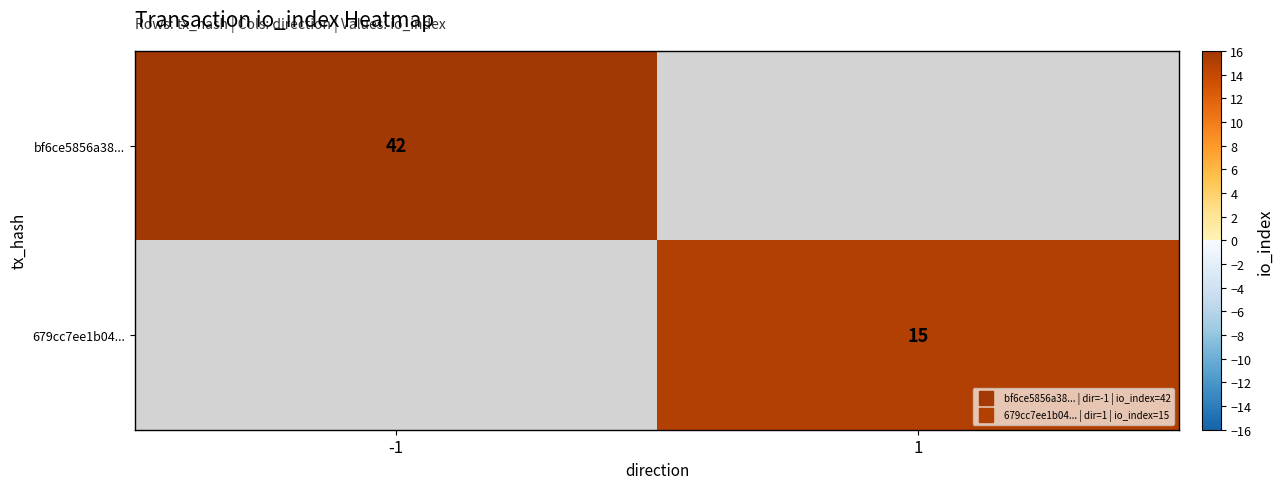

What is the minimum value shown in the chart?

15.0